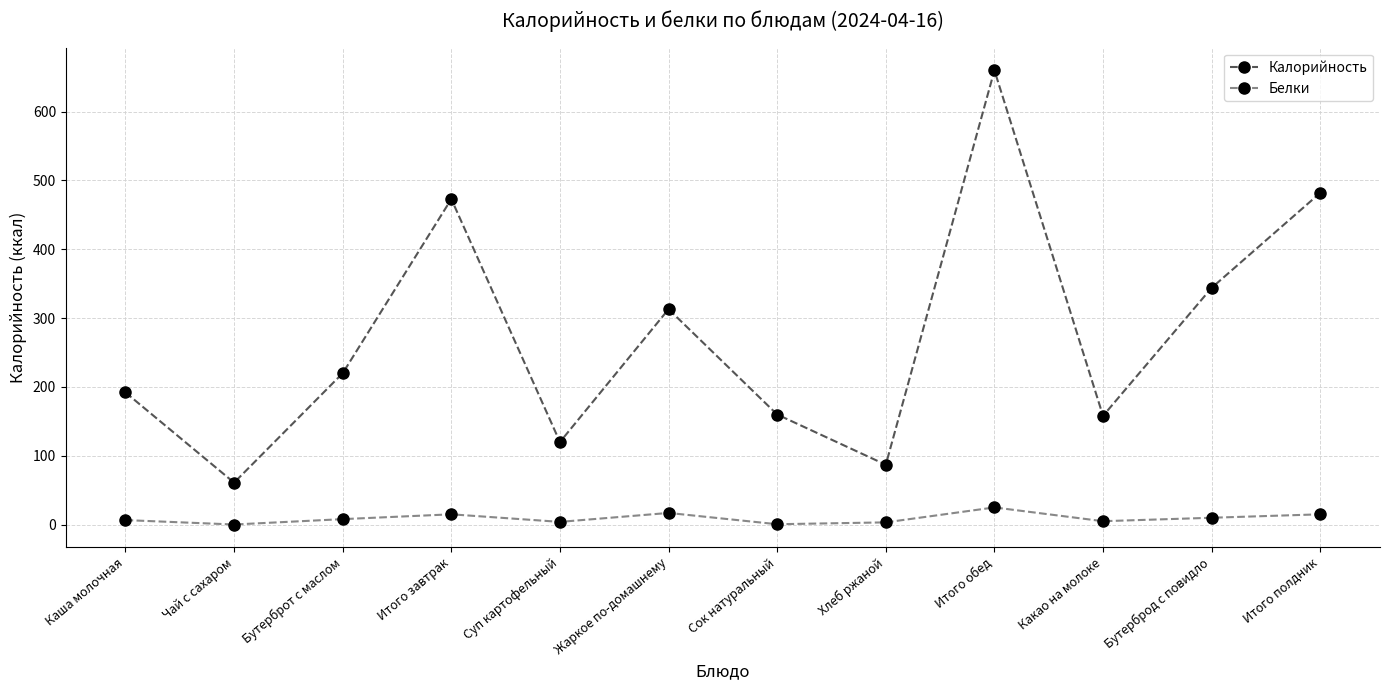

Rank the series by their average value, from lowest to highest.

Белки, Калорийность